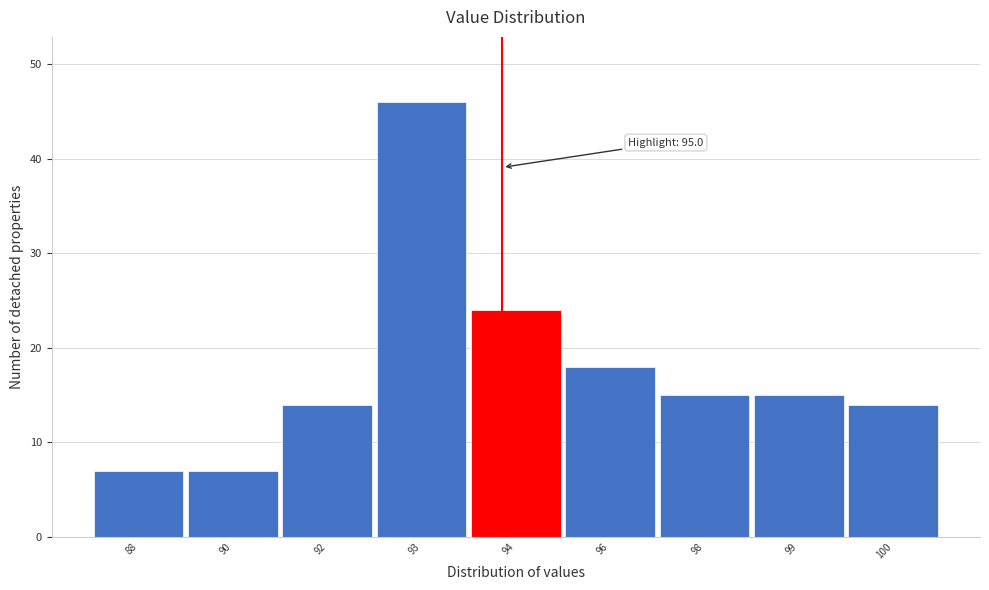

Reading right to left, transcribe all the data shown in this chart.

100=14	99=15	98=15	96=18	94=24	93=46	92=14	90=7	88=7